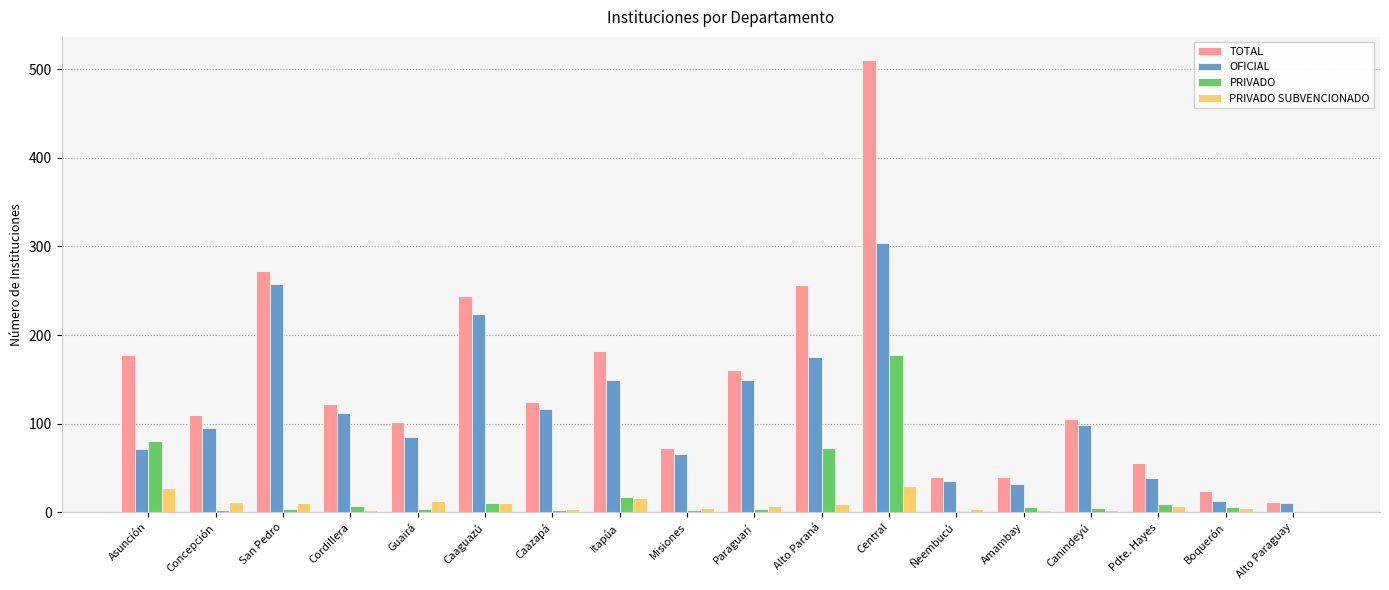

At which category does the chart reach its peak across all series?

Central